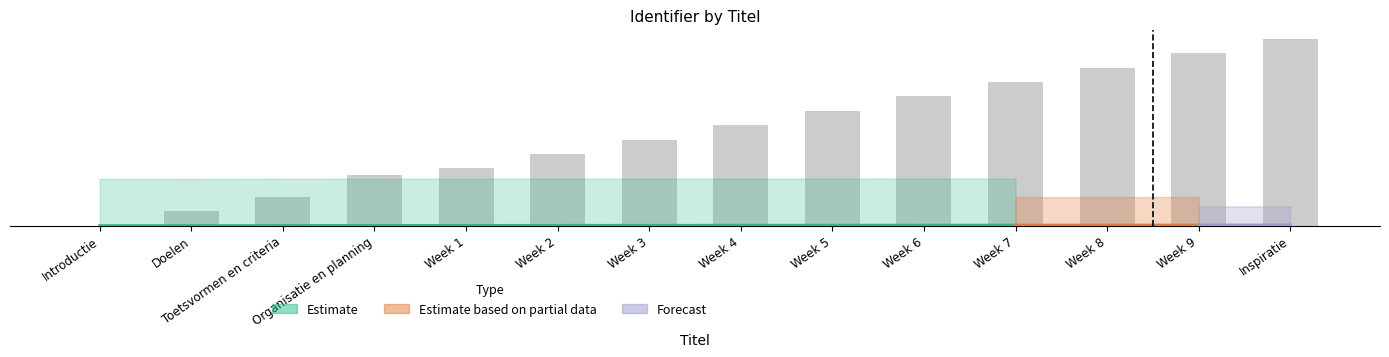

What is the ratio of the value at Week 1 to the value at Week 6?

0.4